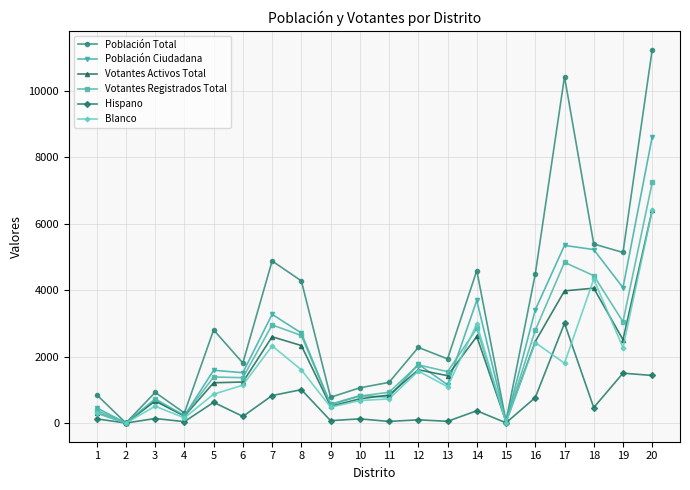

What is the maximum value for Población Total?

11237.0